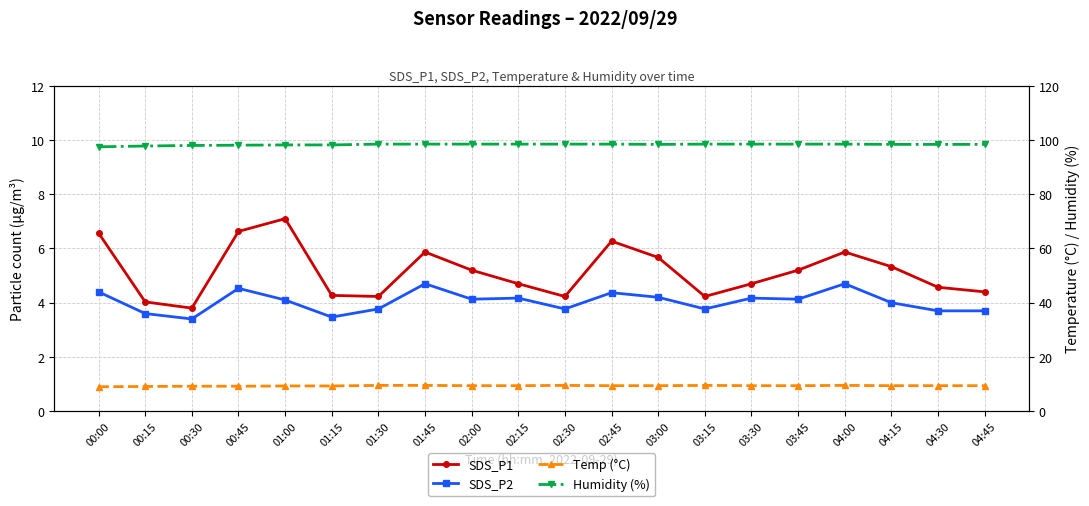

Rank the series at 01:15 from highest to lowest value.

Humidity (%), Temp (°C), SDS_P1, SDS_P2